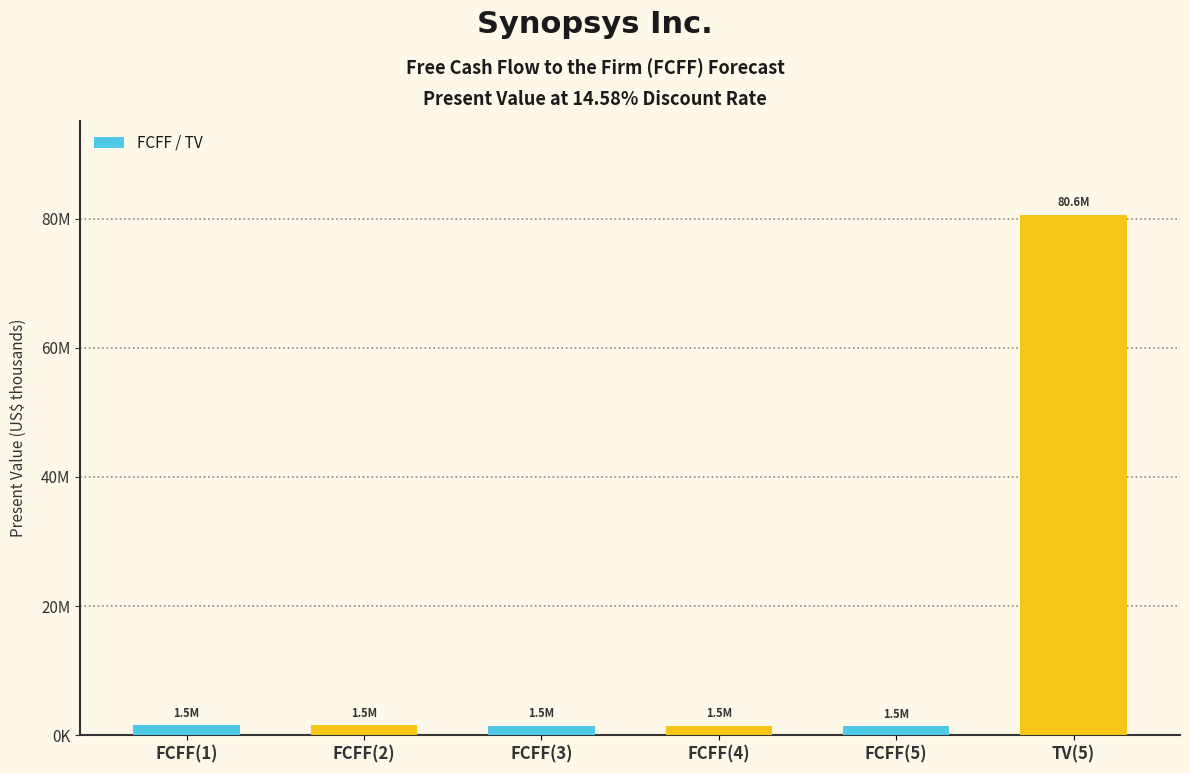

What is the value of the 1st bar from the left?

1516552